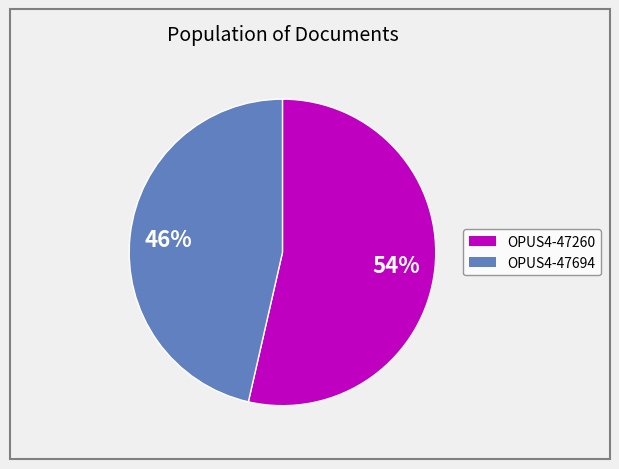

Is there any slice that represents more than half of the pie?

Yes